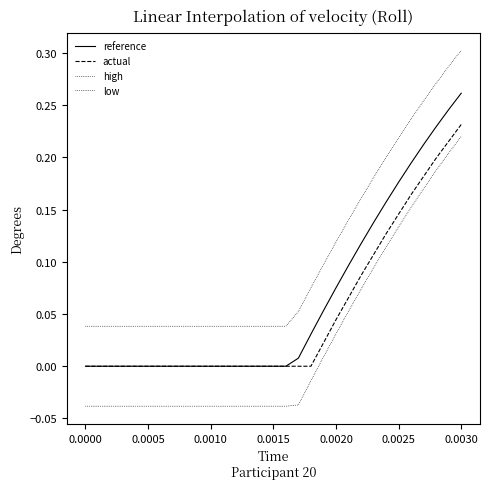

Reading left to right, what are all the values shown in this chart?

reference: 0.0	-0.0	0.0	0.0	0.0	-0.0	-0.0	-0.0	-0.0	-0.0	-0.0	0.0	0.0	0.0	0.0	0.0	0.0	0.0	0.0	0.1	0.1	0.1	0.1	0.1	0.2	0.2	0.2	0.2	0.2	0.2	0.3
actual: 0.0	0.0	0.0	0.0	0.0	0.0	0.0	0.0	0.0	0.0	0.0	0.0	0.0	0.0	0.0	0.0	0.0	0.0	0.0	0.0	0.0	0.1	0.1	0.1	0.1	0.1	0.2	0.2	0.2	0.2	0.2
high: 0.0	0.0	0.0	0.0	0.0	0.0	0.0	0.0	0.0	0.0	0.0	0.0	0.0	0.0	0.0	0.0	0.0	0.1	0.1	0.1	0.1	0.1	0.2	0.2	0.2	0.2	0.2	0.3	0.3	0.3	0.3
low: -0.0	-0.0	-0.0	-0.0	-0.0	-0.0	-0.0	-0.0	-0.0	-0.0	-0.0	-0.0	-0.0	-0.0	-0.0	-0.0	-0.0	-0.0	-0.0	0.0	0.0	0.1	0.1	0.1	0.1	0.1	0.2	0.2	0.2	0.2	0.2